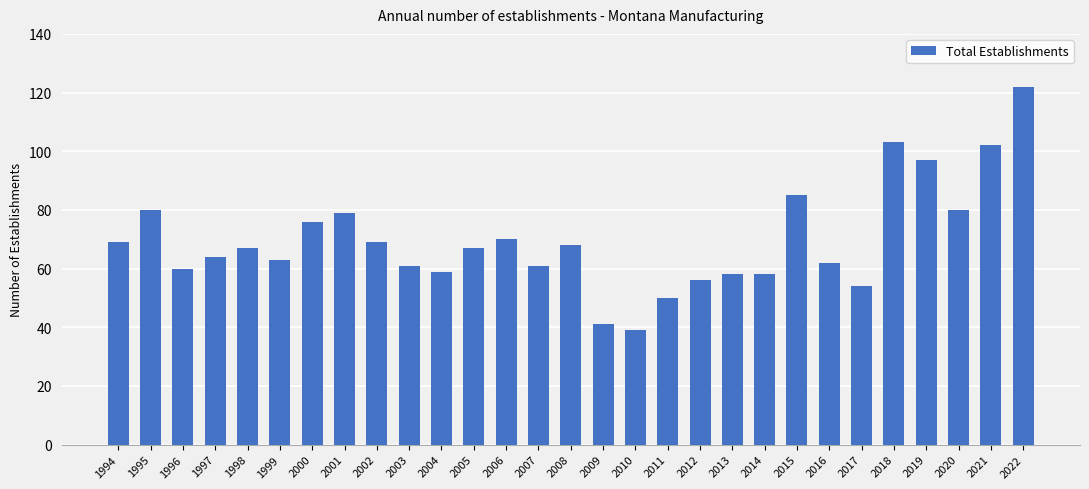

The value at 2021 is 102. True or false?

True